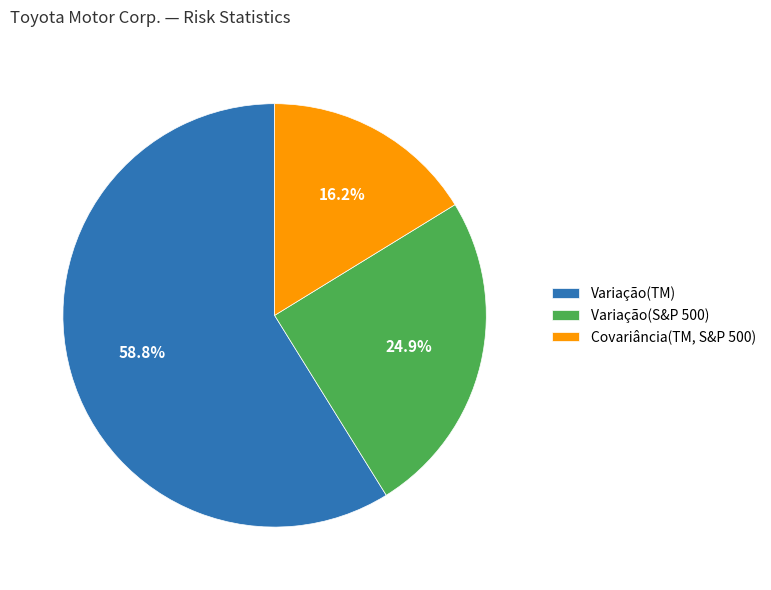

What percentage is the Covariância(TM, S&P 500) slice, to the nearest percent?

16%